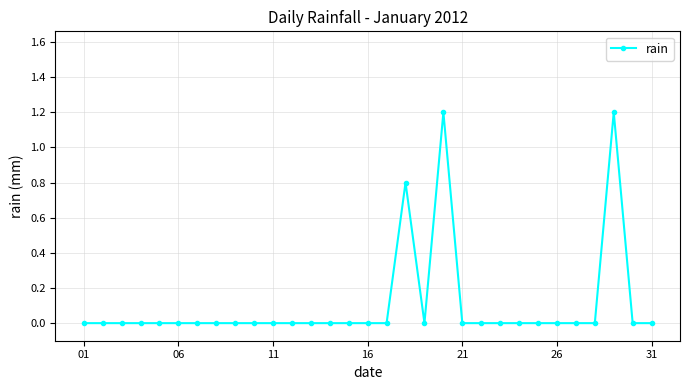

True or false: the data has more than 0 interior local peaks.

True